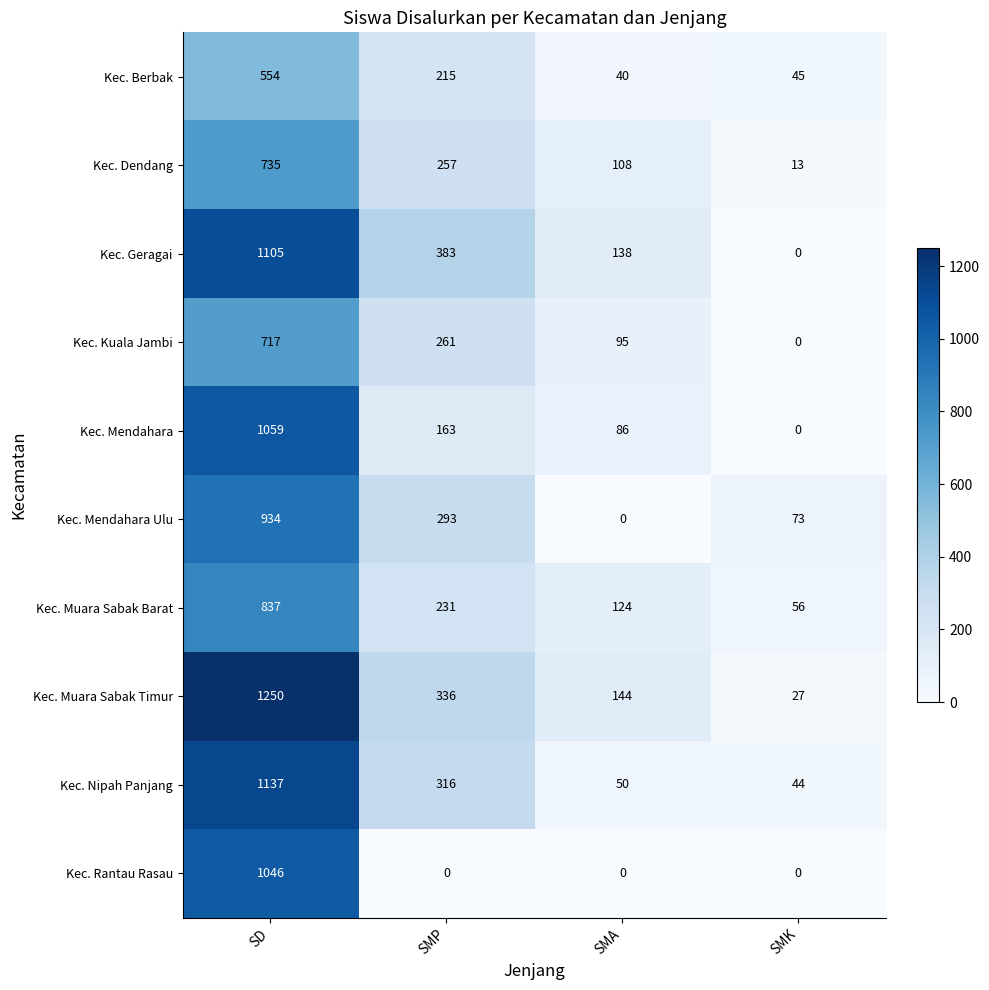

Rank the categories by Kec. Kuala Jambi value from highest to lowest.

SD, SMP, SMA, SMK